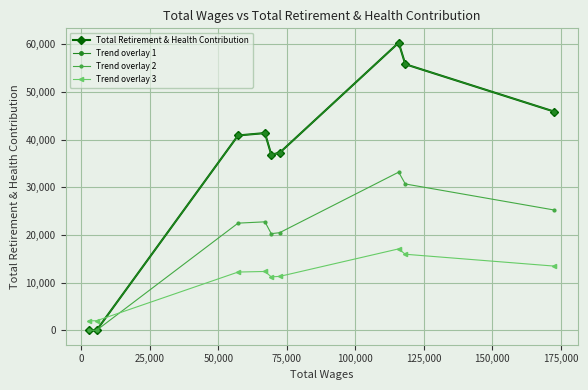

Is this an area chart (filled region under the line)?

No